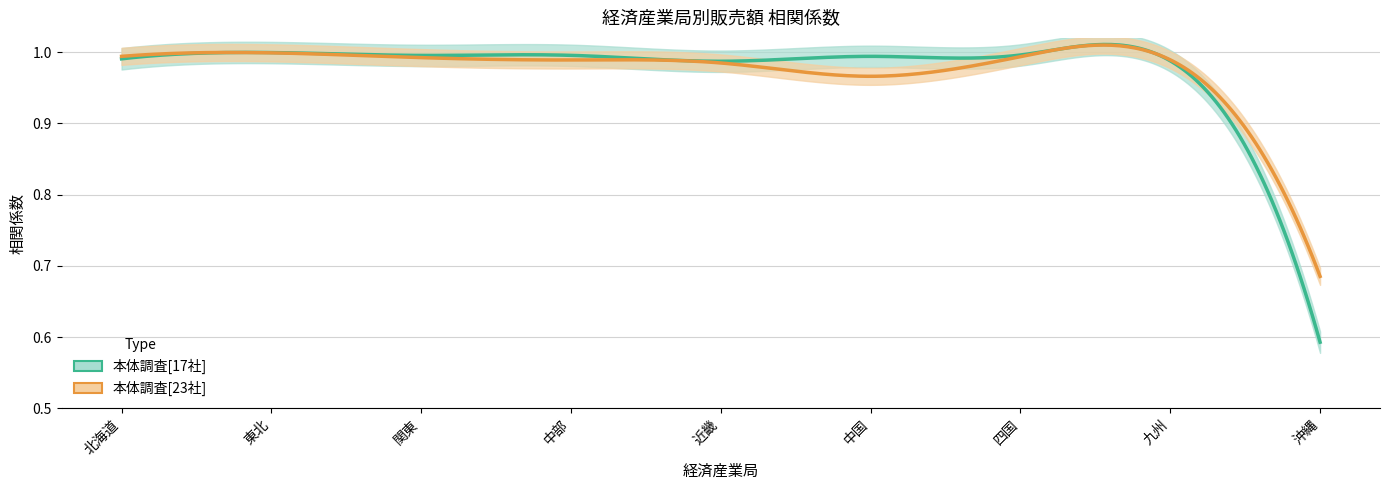

How many series are shown in this chart?

2